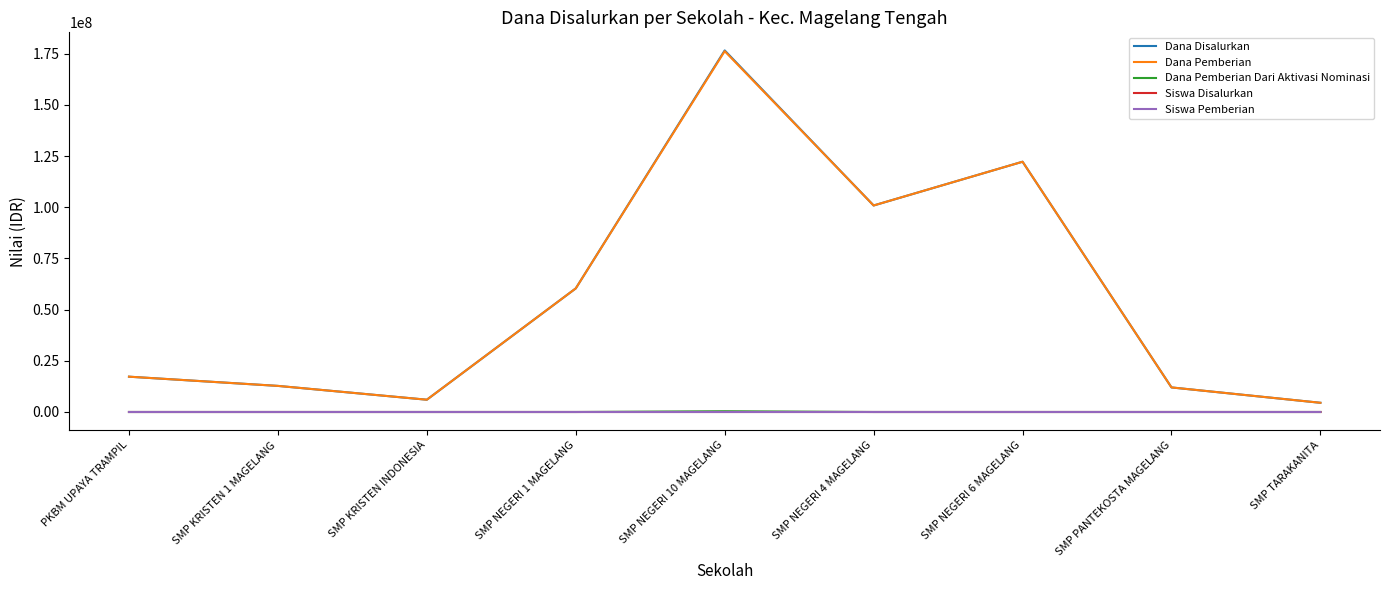

Where is the first local maximum for Dana Pemberian?

SMP NEGERI 10 MAGELANG